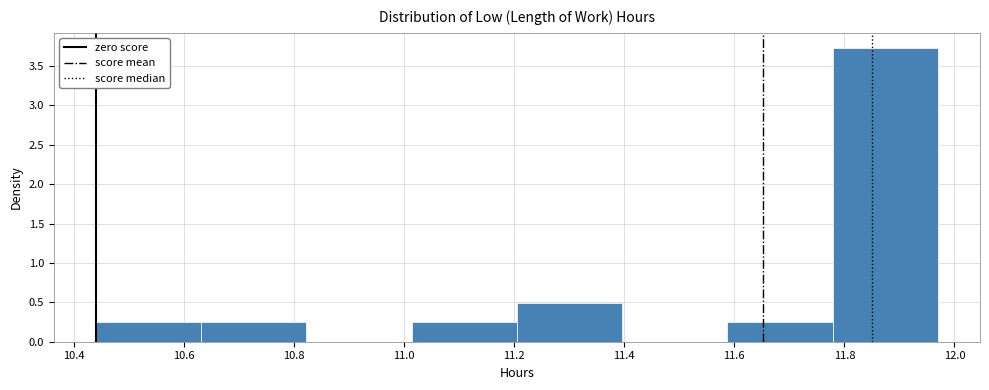

Reading left to right, list every bar in this chart as the range it spans on the x-axis followed by its height. Neither the bar edges nor the heights are printed on the chart, so give them approximately, as read against the axes.

10.44 to 10.64: 0.25
10.64 to 10.82: 0.25
10.82 to 11.02: 0
11.02 to 11.20: 0.25
11.20 to 11.40: 0.50
11.40 to 11.58: 0
11.58 to 11.78: 0.25
11.78 to 11.98: 3.75